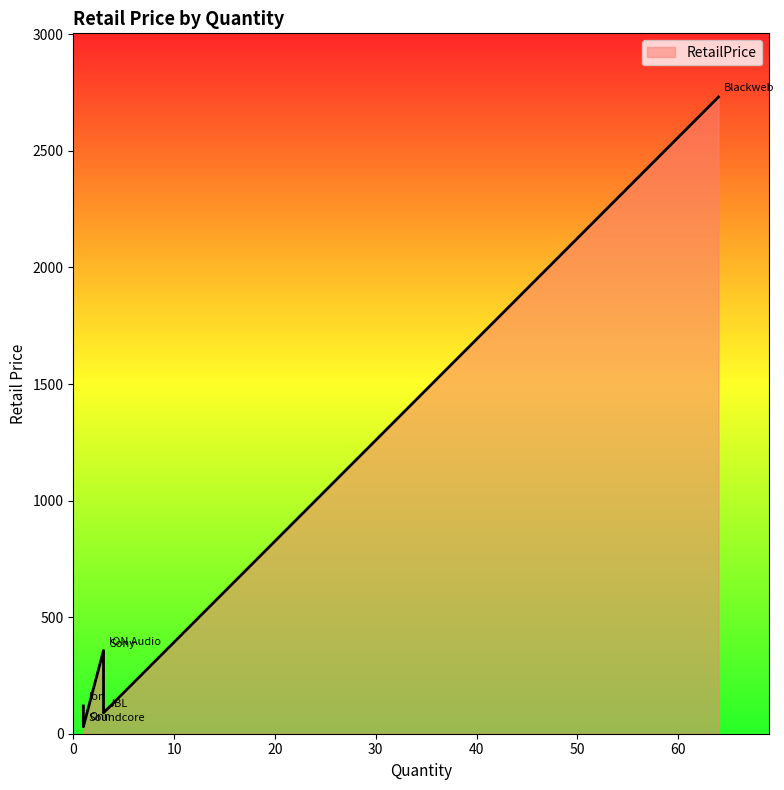

What is the sum of the values at Sony and ION Audio?

704.0